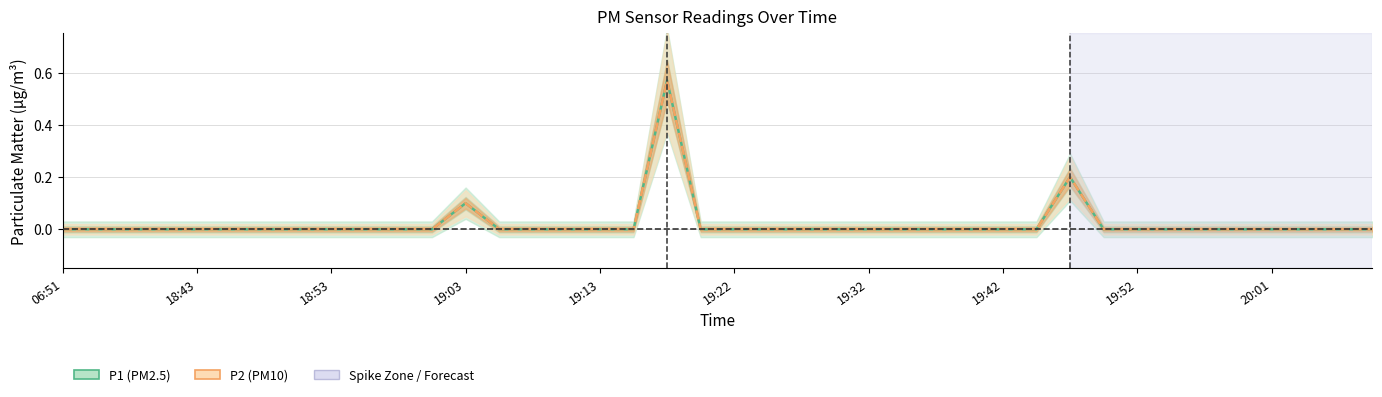

How many lines are shown in the chart?

2